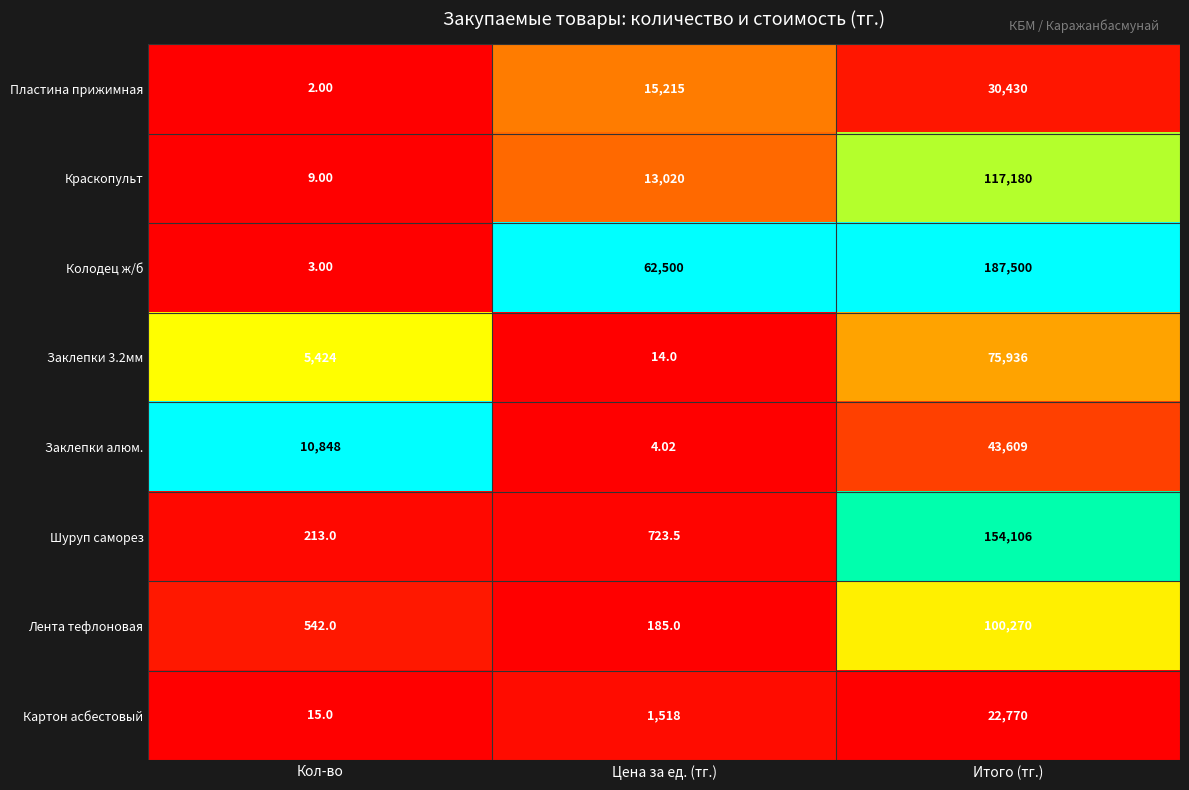

At which label does Шуруп саморез reach its peak?

Итого (тг.)